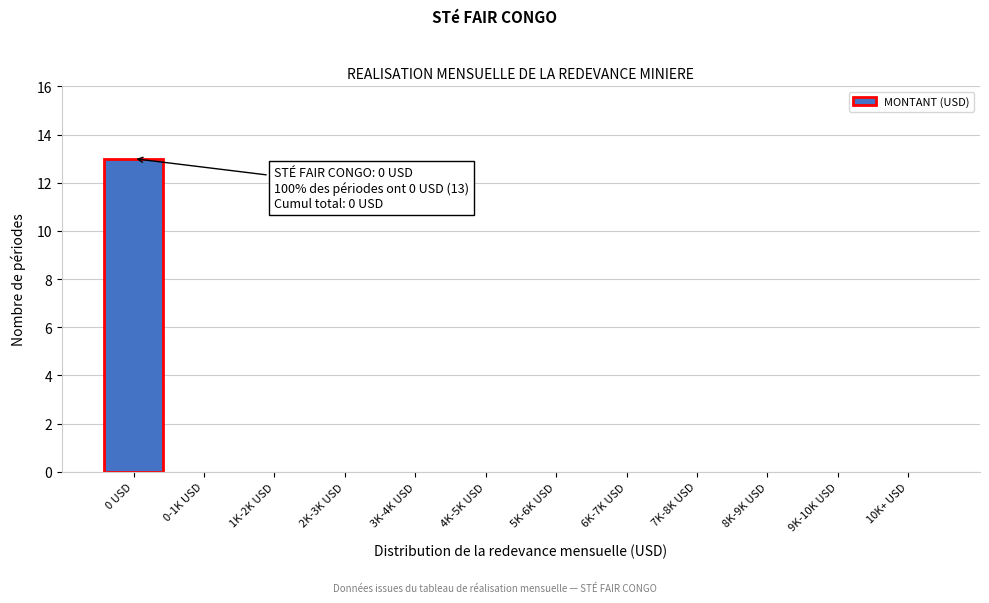

Reading left to right, list all the values displayed in this chart.

0 USD=13	0-1K USD=0	1K-2K USD=0	2K-3K USD=0	3K-4K USD=0	4K-5K USD=0	5K-6K USD=0	6K-7K USD=0	7K-8K USD=0	8K-9K USD=0	9K-10K USD=0	10K+ USD=0